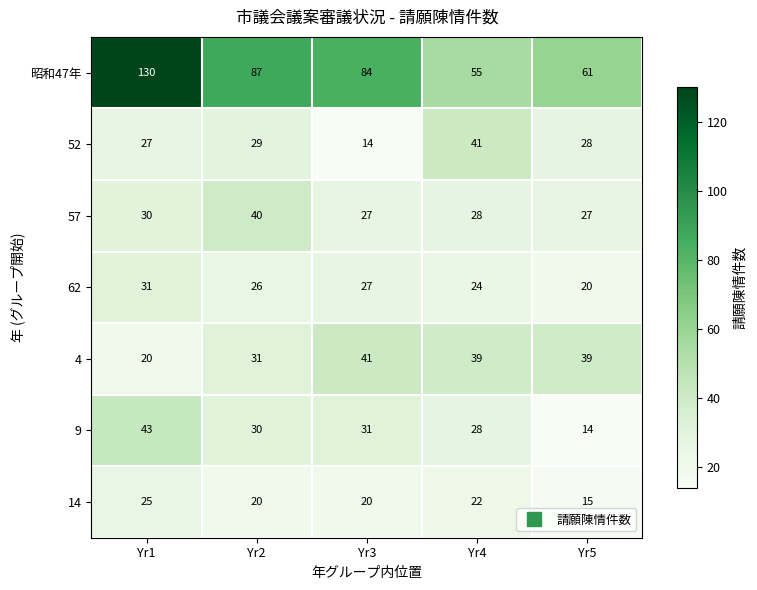

What is the difference between the 昭和47年 values at Yr1 and Yr5?

69